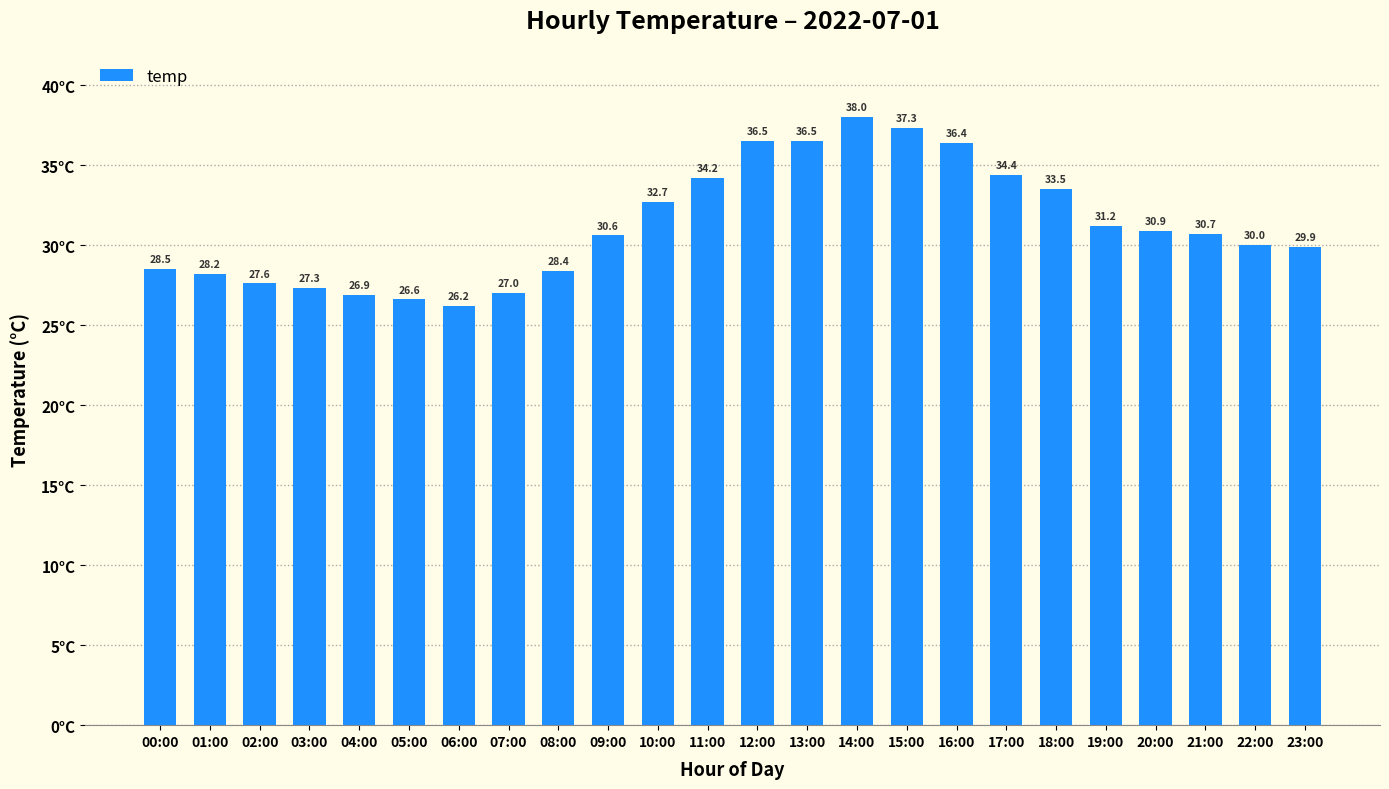

The value at 00:00 is 28.5. True or false?

True